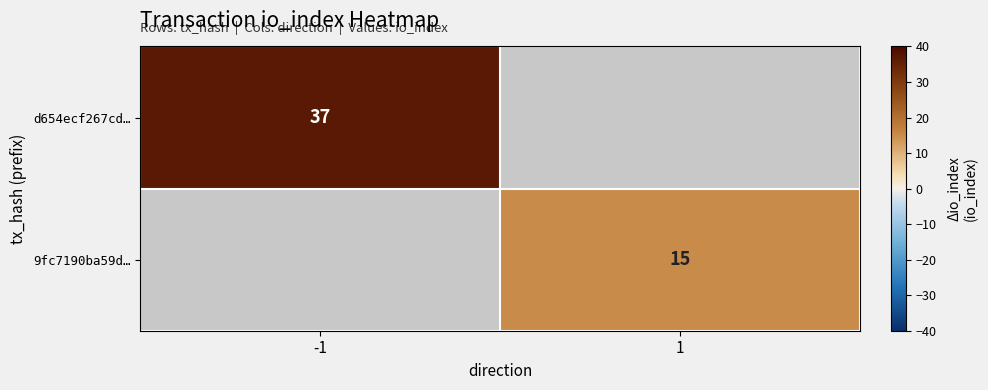

The value of 9fc7190ba59d… at 1 is 15. True or false?

True